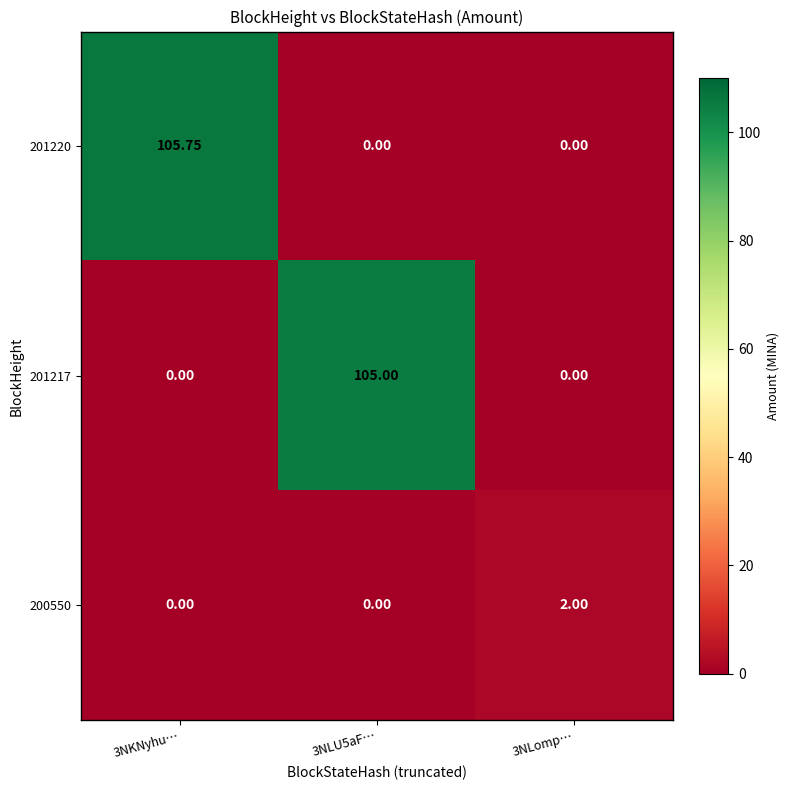

Is the value of 201217 at 3NLomp… greater than the value of 201220 at 3NKNyhu…?

No